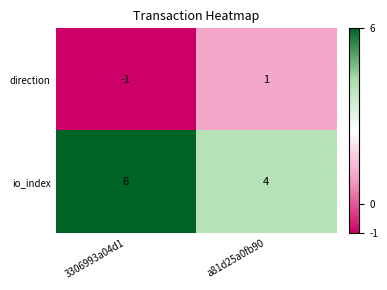

List the series in order of their overall mean, highest first.

io_index, direction